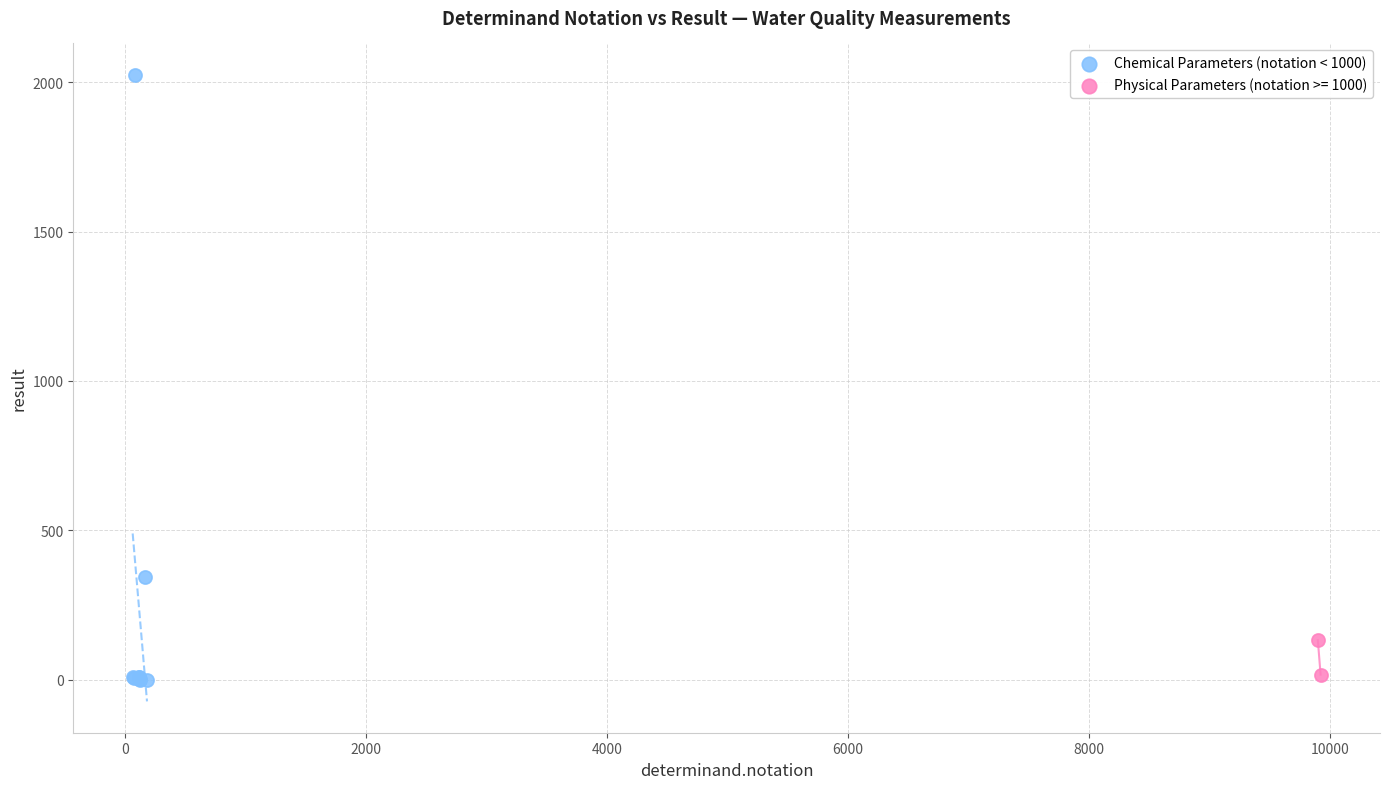

What are all the series names shown in the legend?

Chemical Parameters (notation < 1000), Physical Parameters (notation >= 1000)